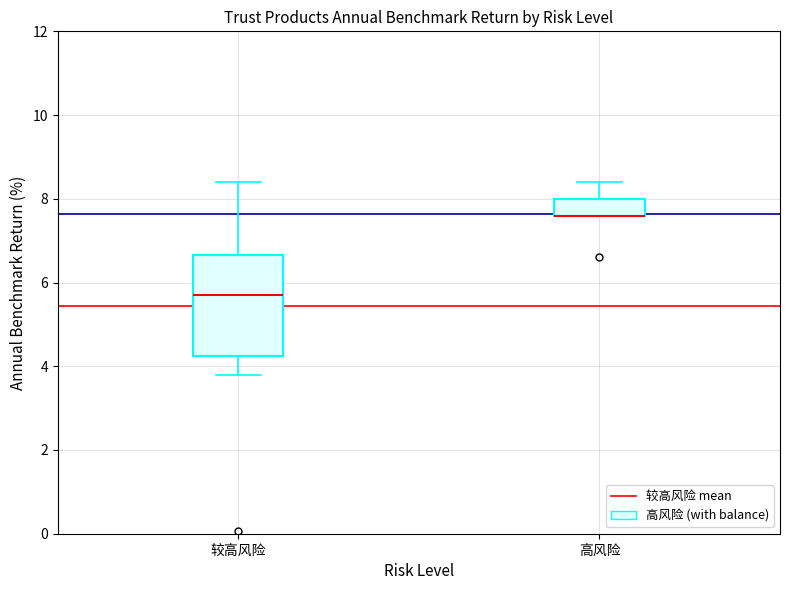

Reading left to right, read every box against the y-axis: the position of its median line, the range the box covers, and the ends of its whiskers. The values are not printed on the chart, so give them approximately, as read against the axis.

较高风险: median 5.8, box 4.2 to 6.6, whiskers 3.8 to 8.4
高风险: median 7.6 (drawn on the box's lower edge), box 7.6 to 8.0, whiskers 7.6 to 8.4